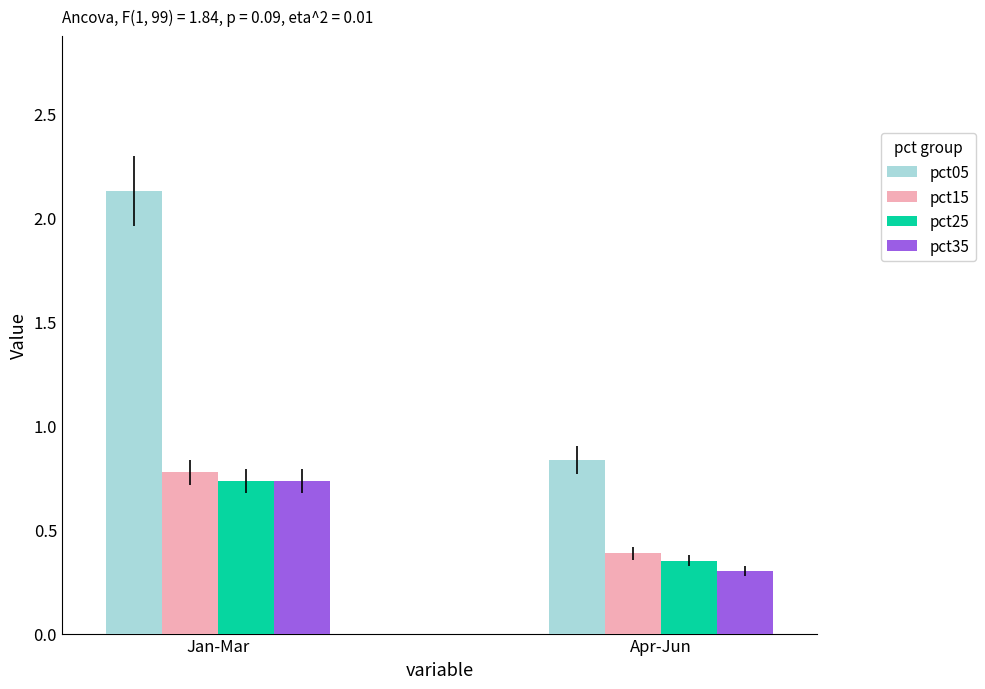

What position from the right is Jan-Mar?

2